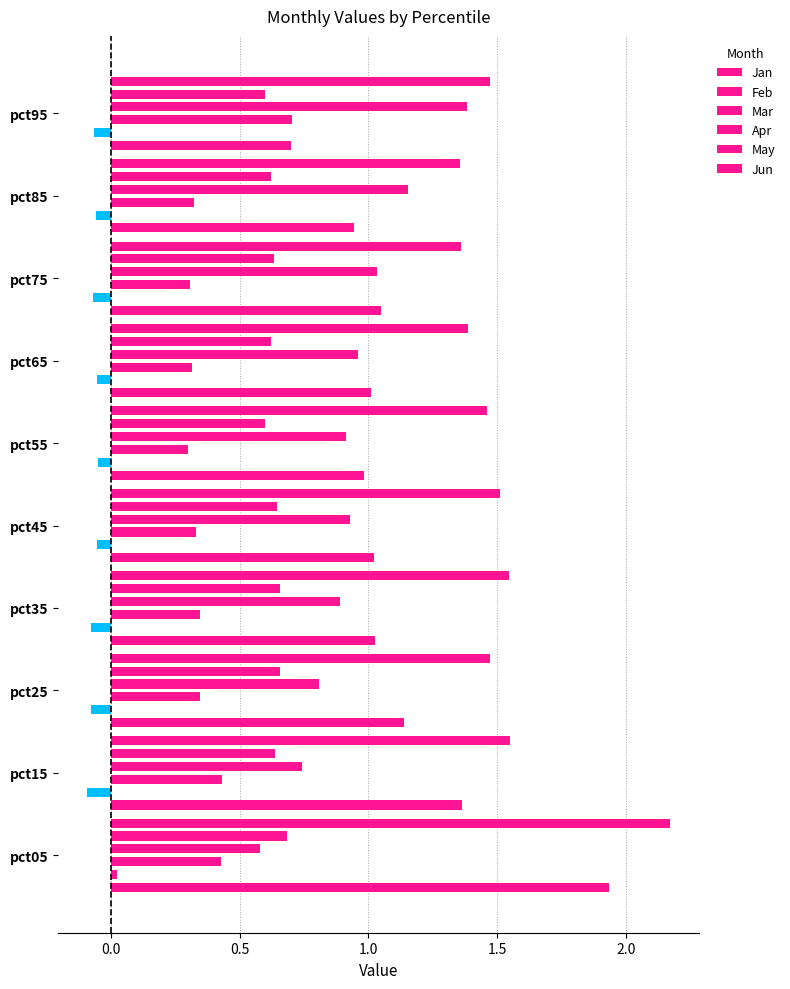

What is the difference between the maximum and minimum values in the Mar series?

0.4